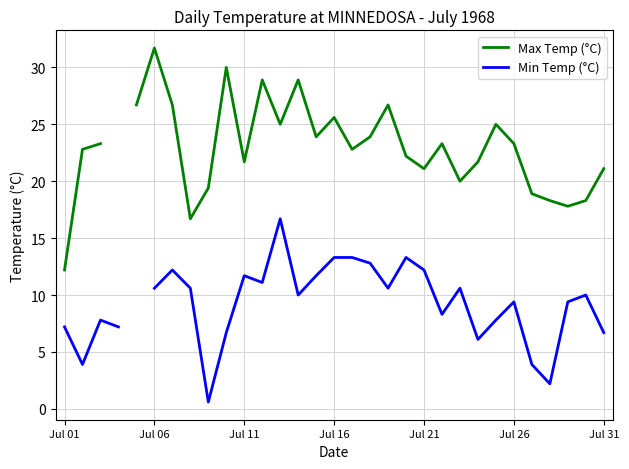

Is the value of Min Temp (°C) at Jul 16 greater than the value of Max Temp (°C) at 13?

No